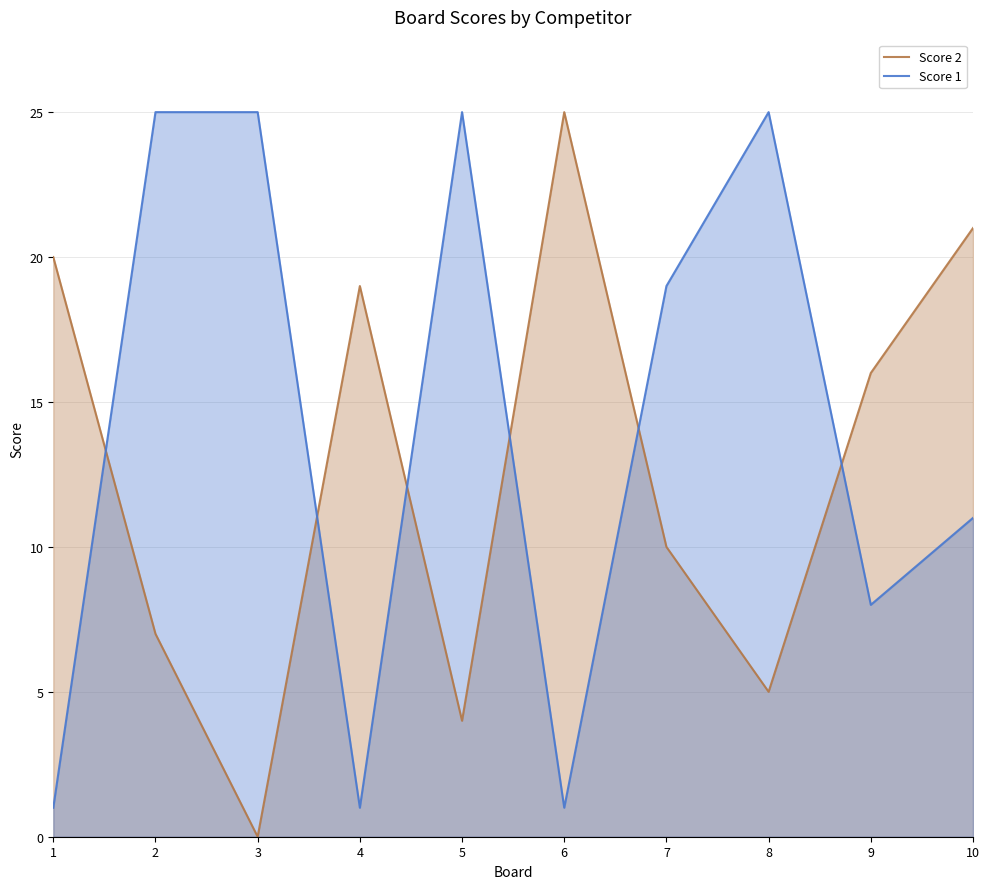

How many positive values does the Score 2 series have?

9